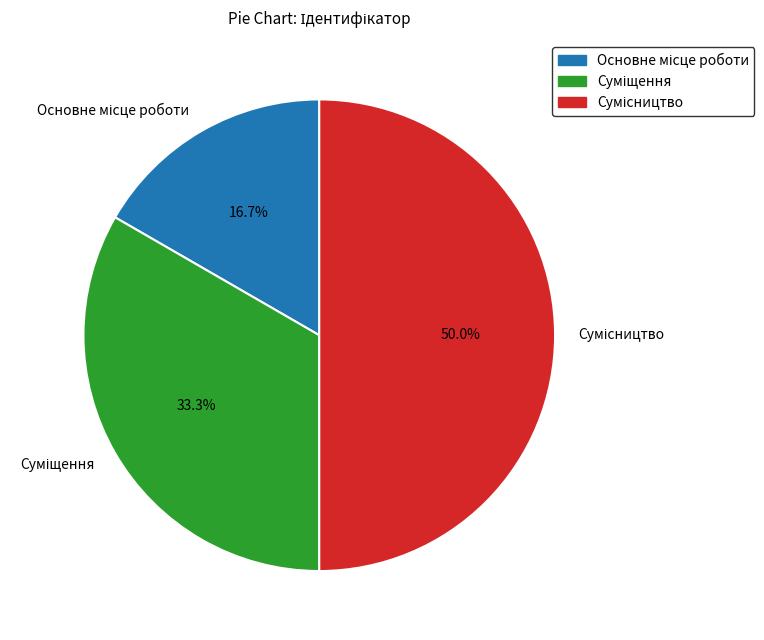

How many segments does this pie chart have?

3